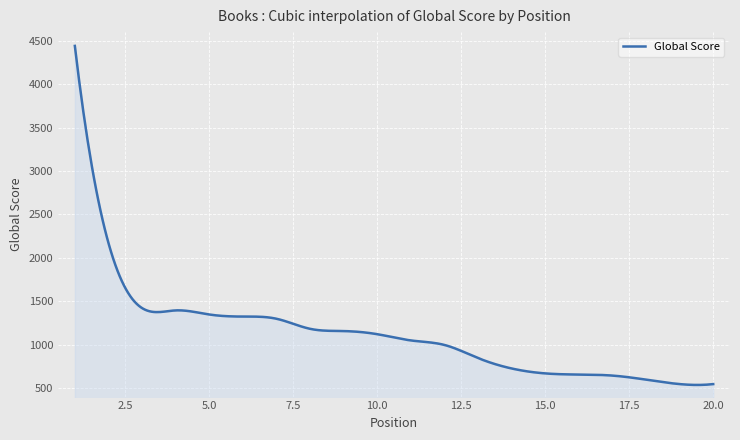

What is the difference between the maximum and minimum values?

3906.9